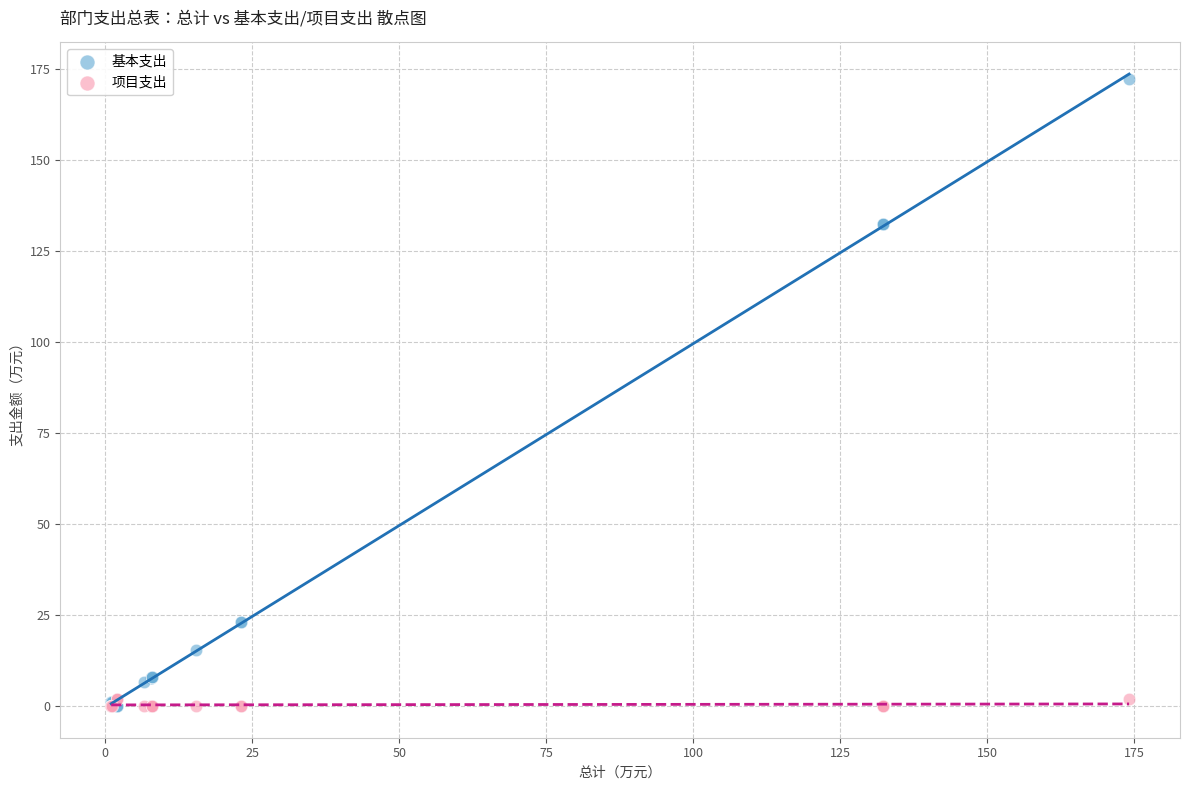

What are all the series names shown in the legend?

基本支出, 项目支出